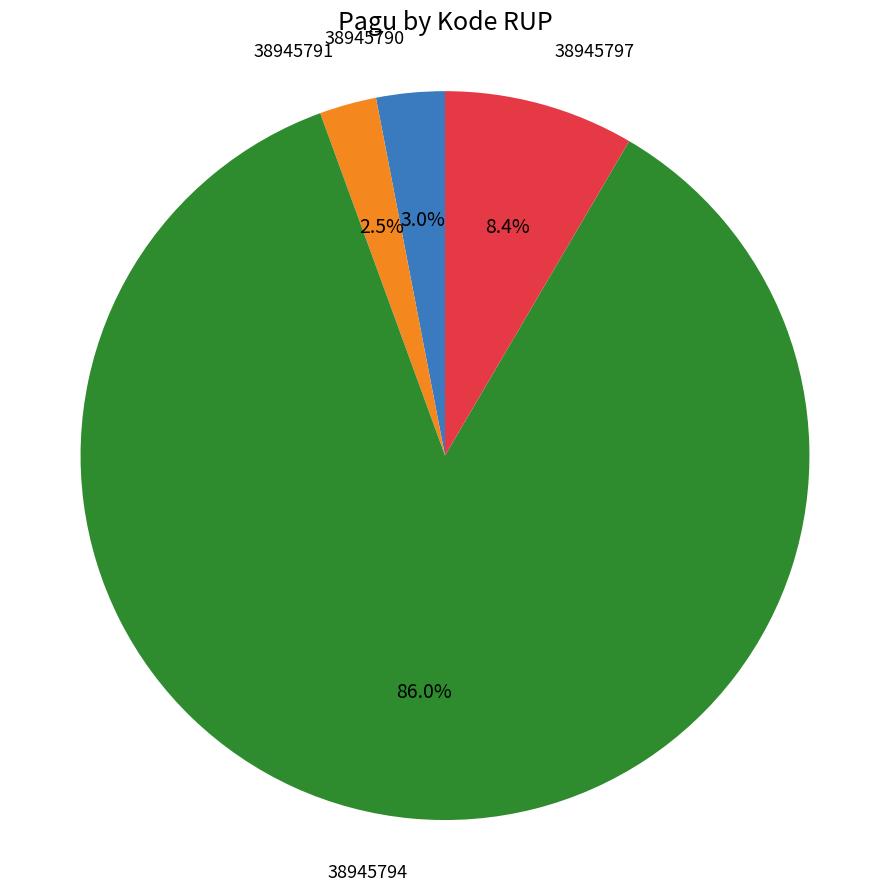

Is there a majority slice in this chart?

Yes